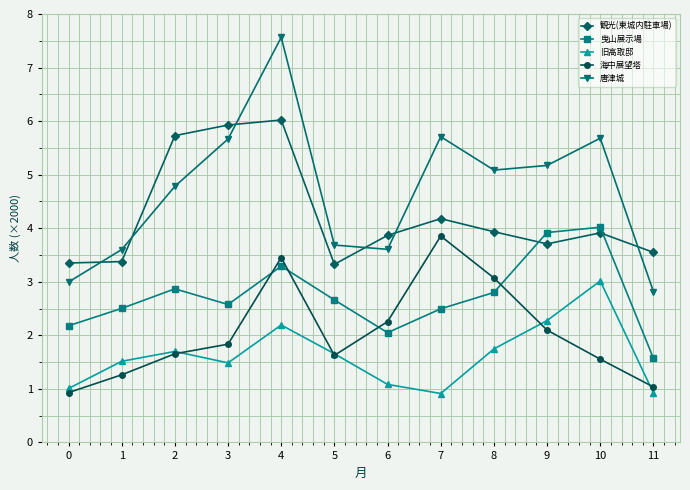

What is the average value of the 旧高取邸 series?

1.6